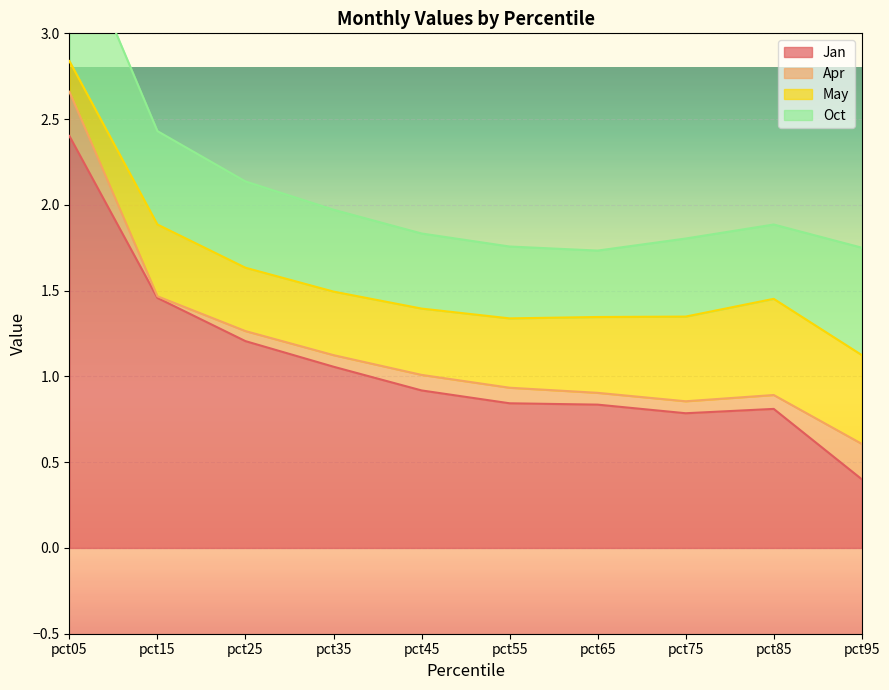

Is the value of Jan at pct35 greater than the value of Oct at pct15?

Yes